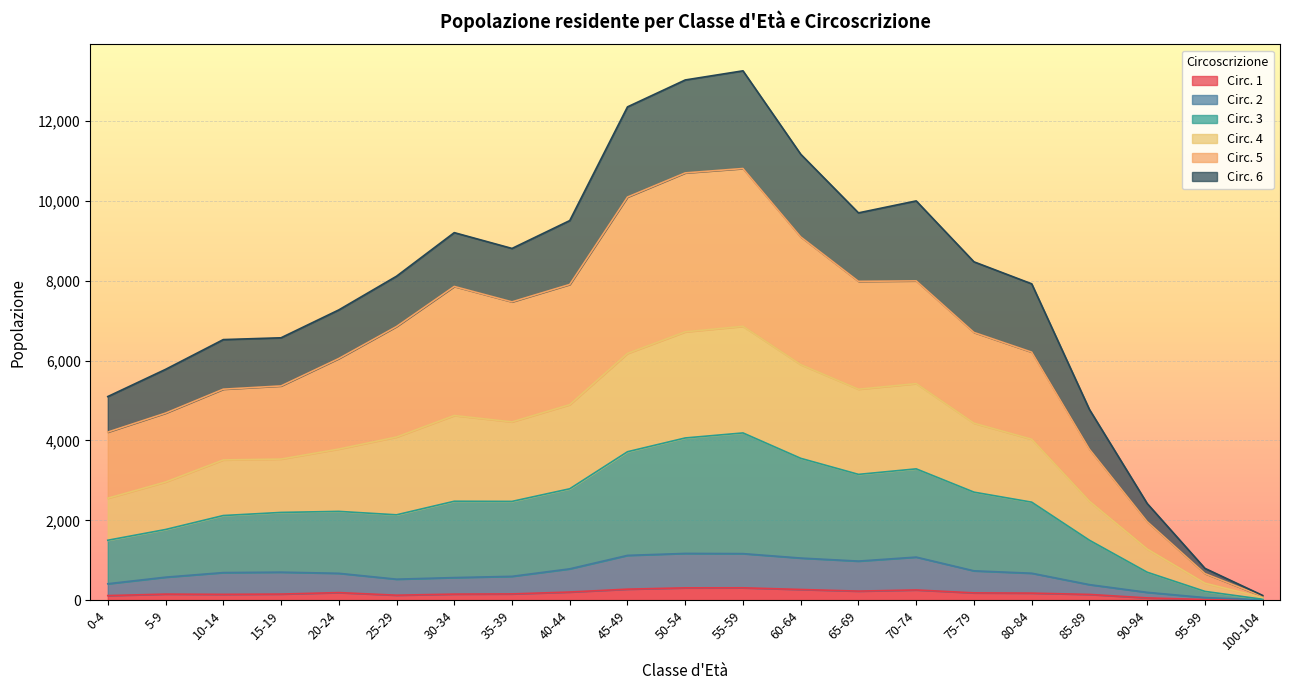

True or false: Circ. 2 and Circ. 4 intersect in this chart.

False